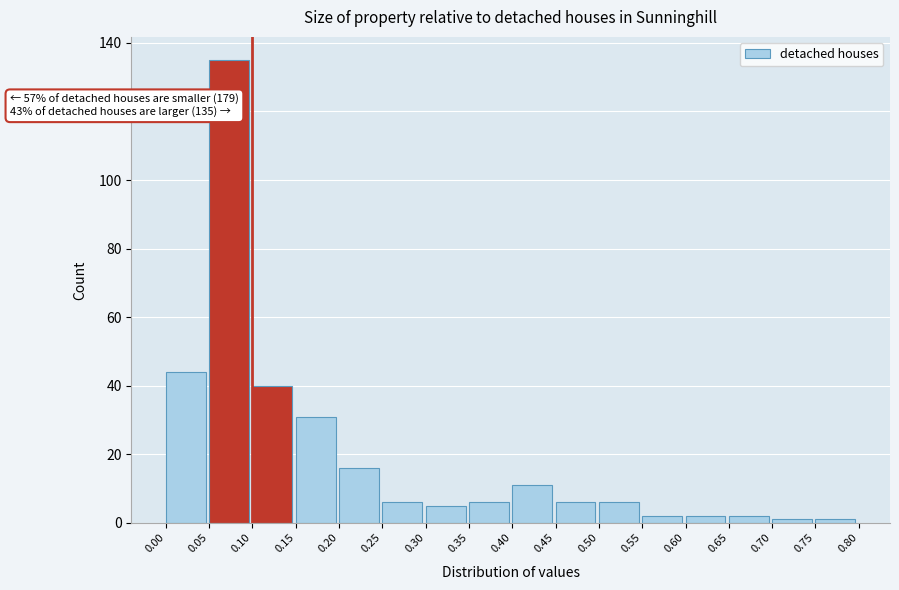

Which range on the x-axis has the tallest bar?

0.05 to 0.10